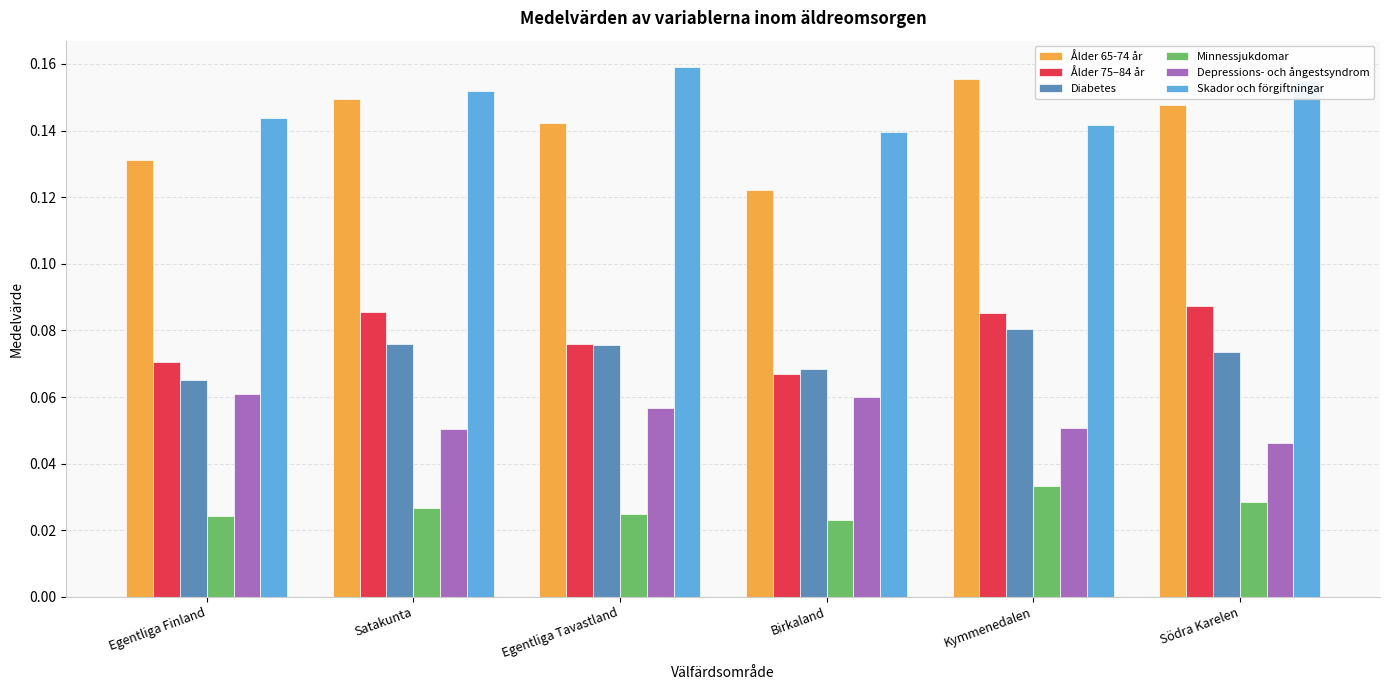

Count the Depressions- och ångestsyndrom values in the range 0 to 1.

6